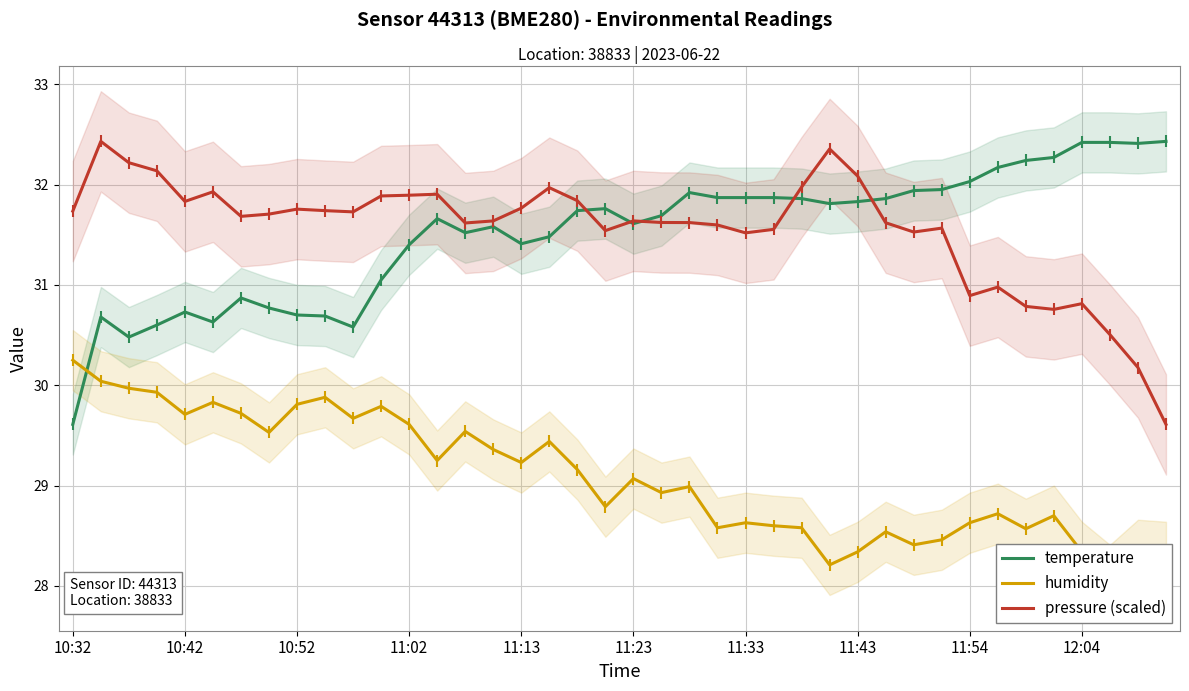

Which category has the highest value in the temperature series?

39